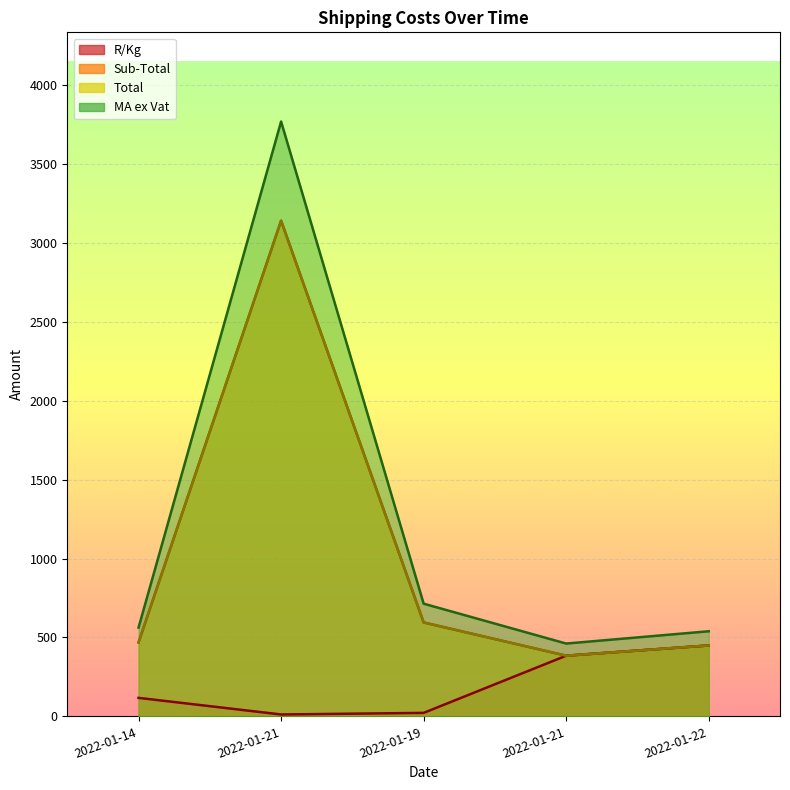

How many lines are shown in the chart?

4